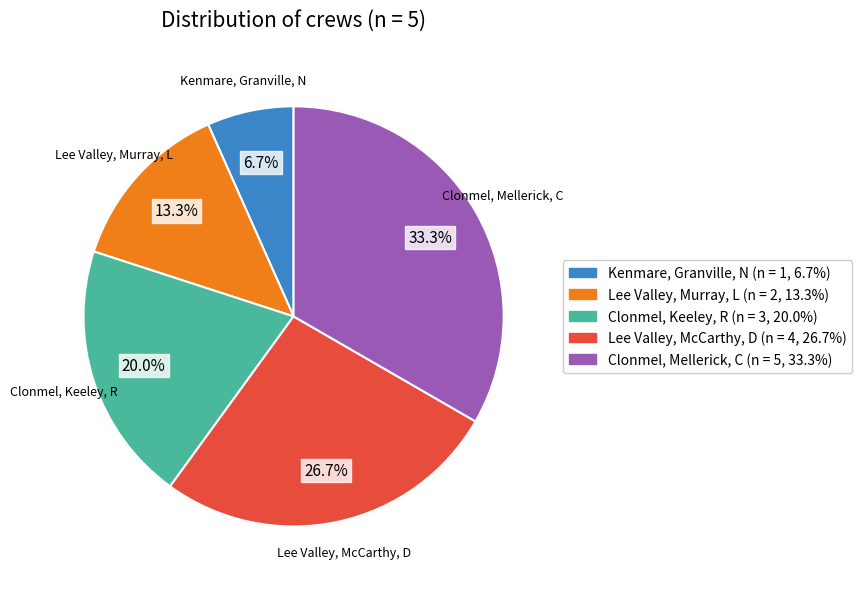

Which category has the biggest portion of the pie?

Clonmel, Mellerick, C